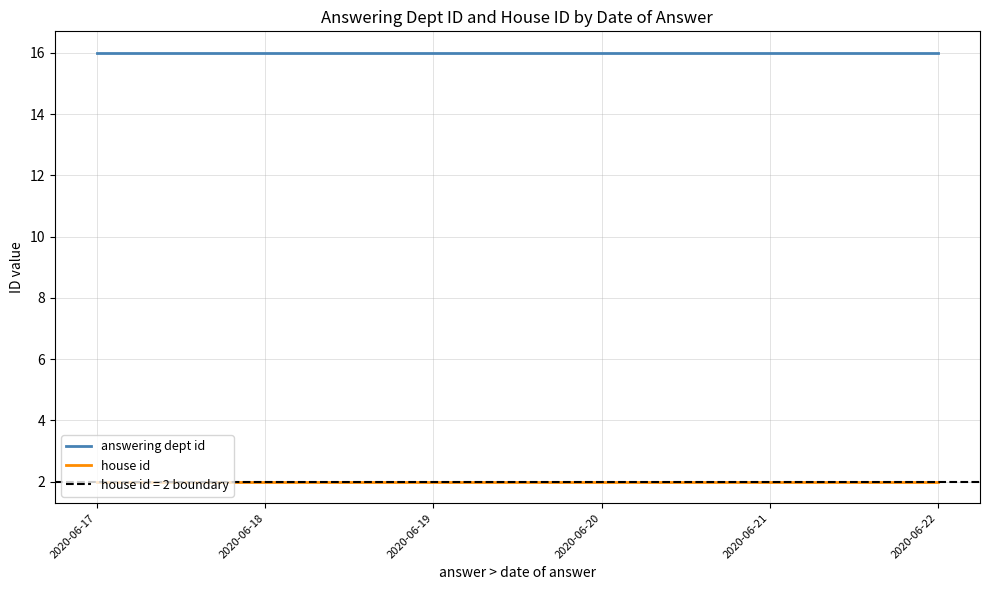

What is the highest value of the answering dept id series?

16